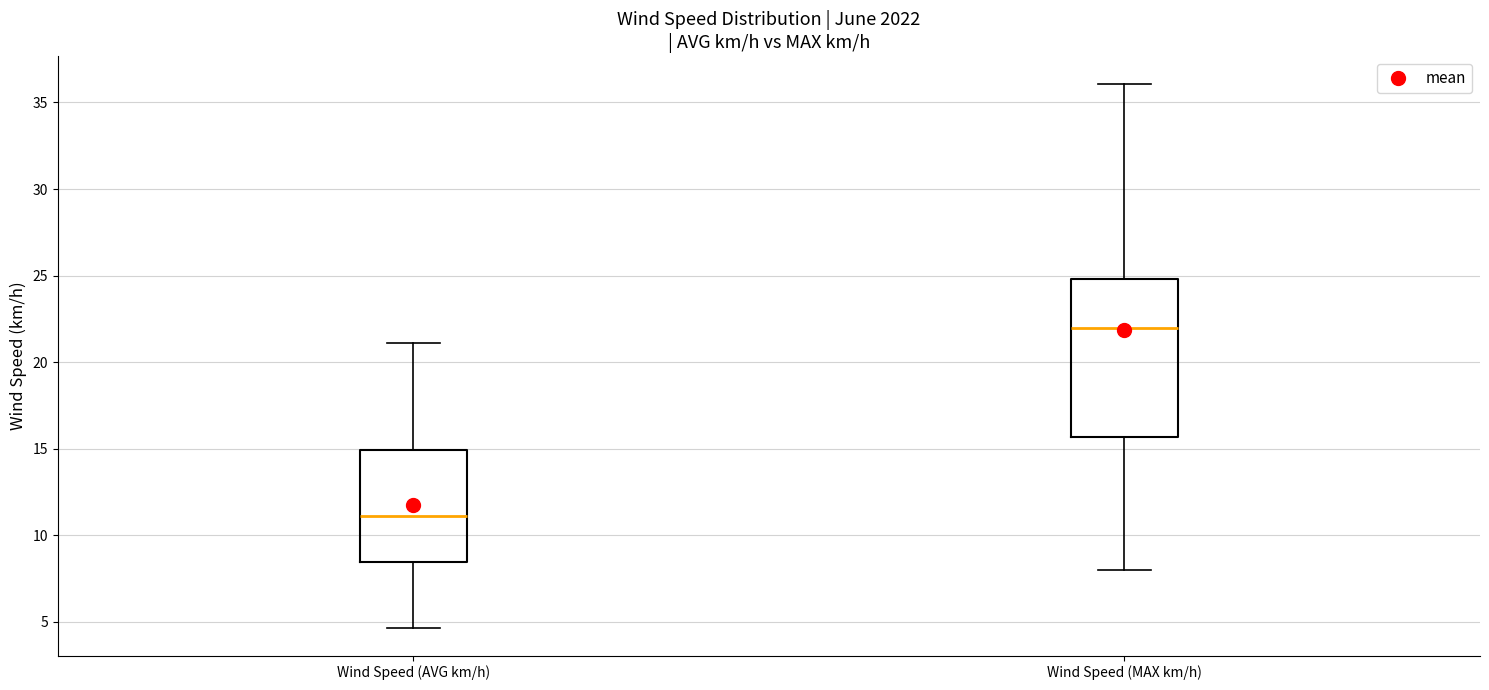

Which box is the tallest, from its lower edge to its upper edge?

Wind Speed (MAX km/h)